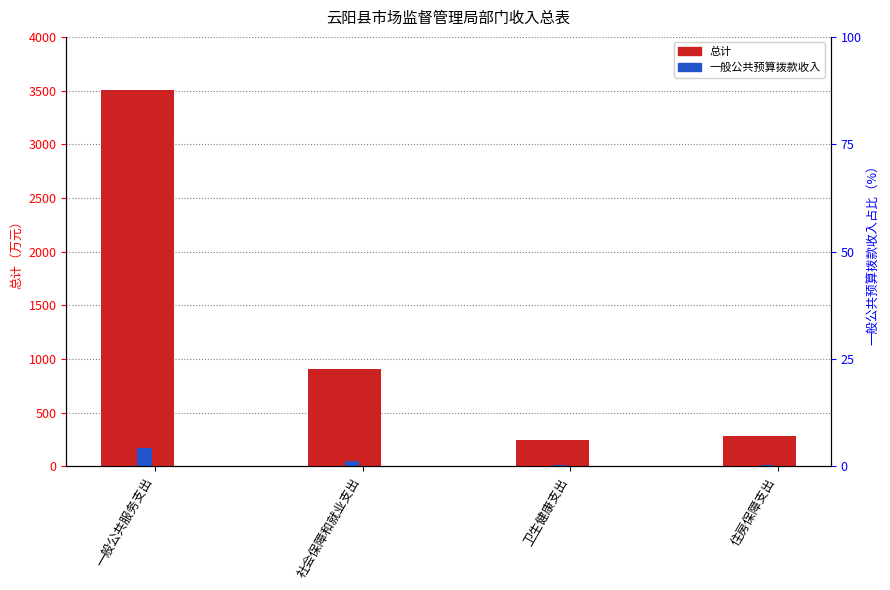

True or false: 总计 has a value of 282.5 at 住房保障支出.

True